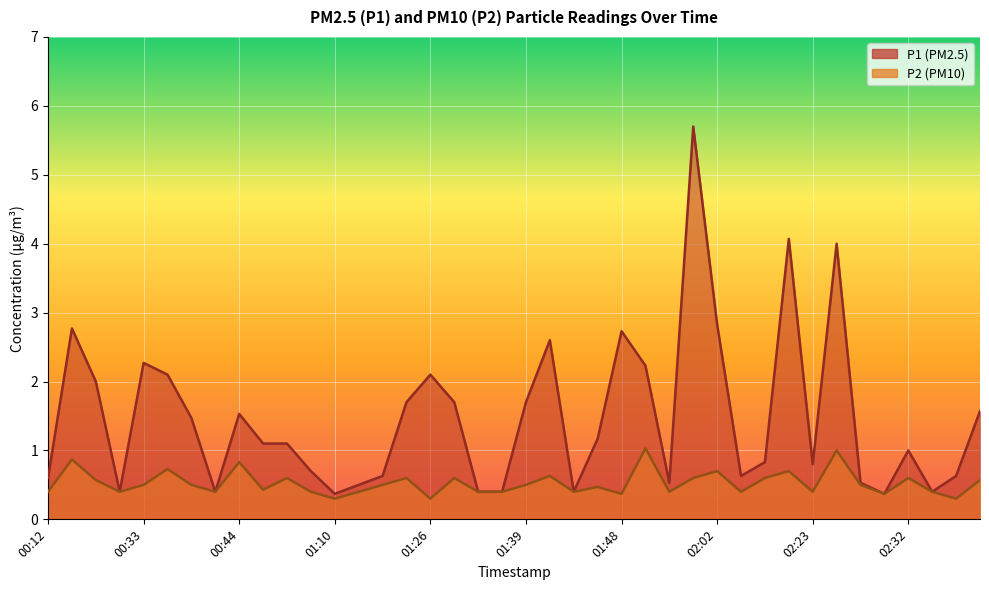

At which category does P2 reach its first local valley?

00:31